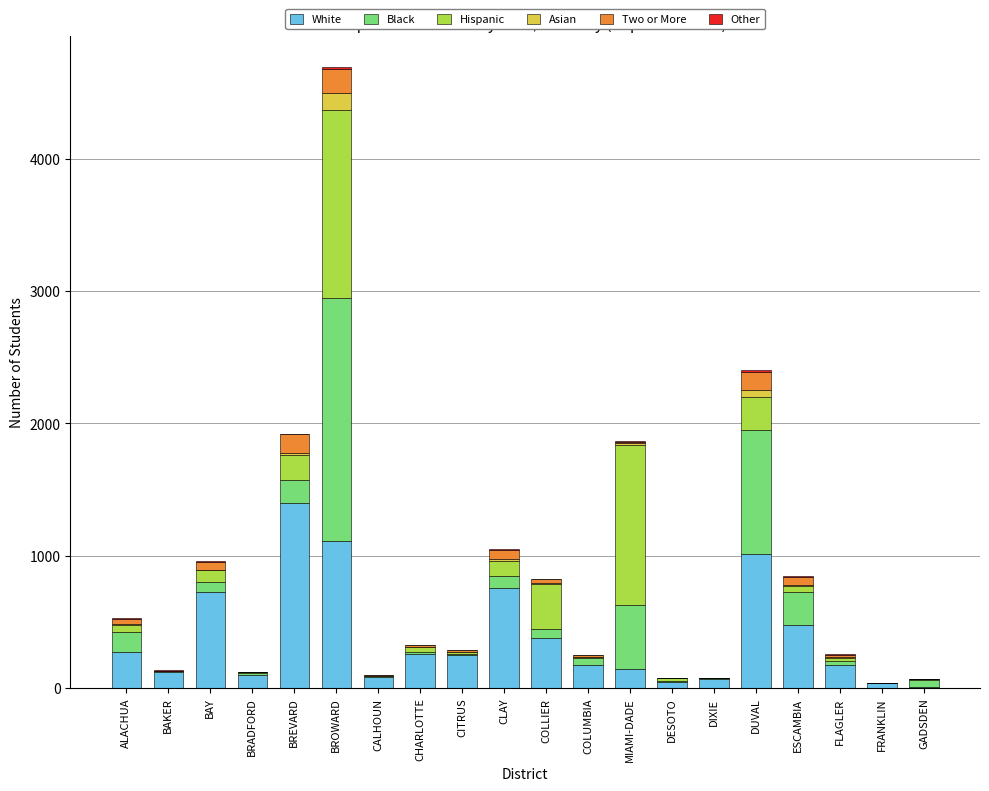

Are the bars horizontal?

No